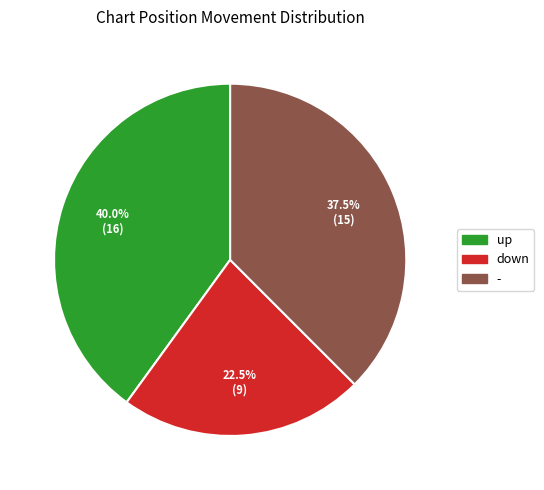

Which category has the smallest portion of the pie?

down